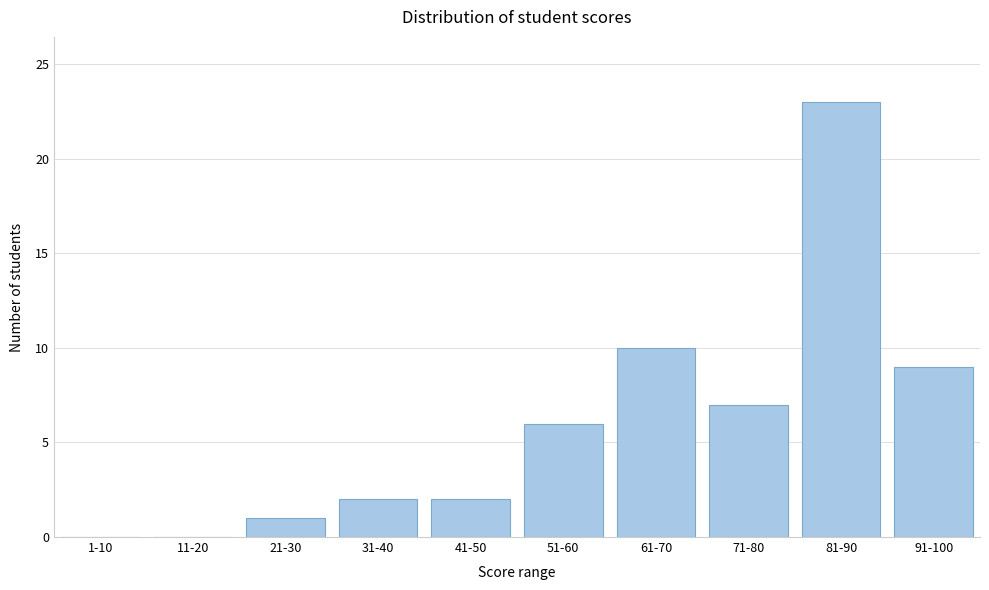

Reading left to right, list all the values displayed in this chart.

1-10=0	11-20=0	21-30=1	31-40=2	41-50=2	51-60=6	61-70=10	71-80=7	81-90=23	91-100=9